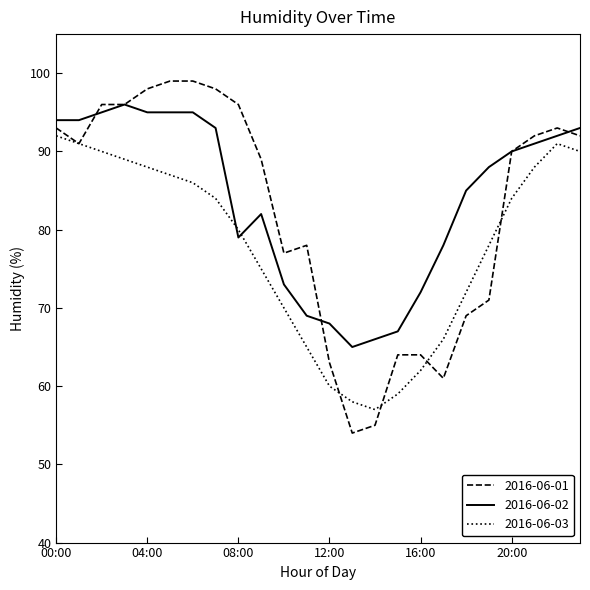

What is the difference between the maximum and minimum values in the 2016-06-03 series?

35